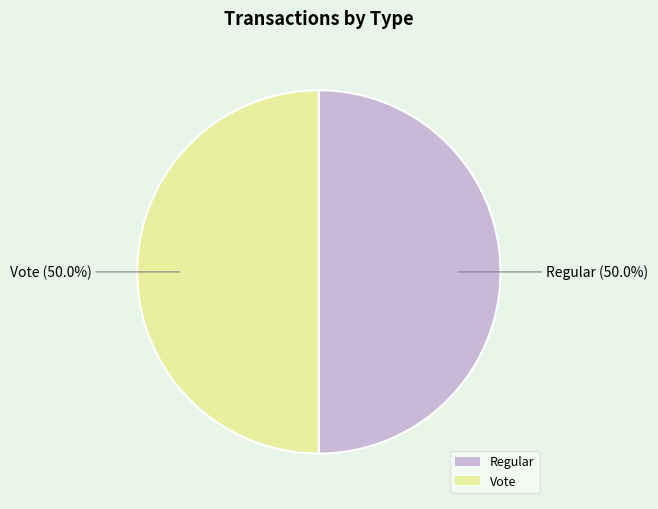

The Vote slice represents 50% of the pie. True or false?

True